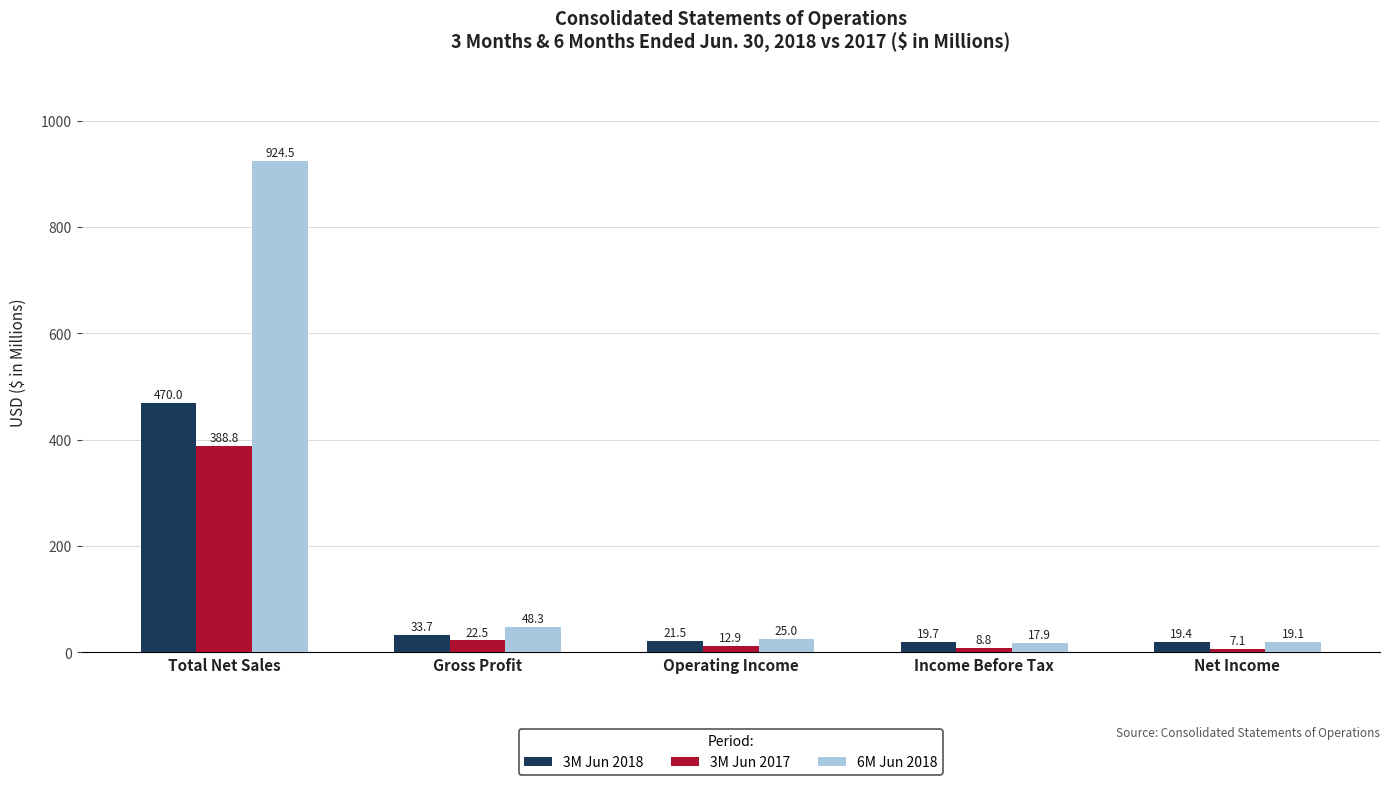

What is the total value across all series at Income Before Tax?

46.4